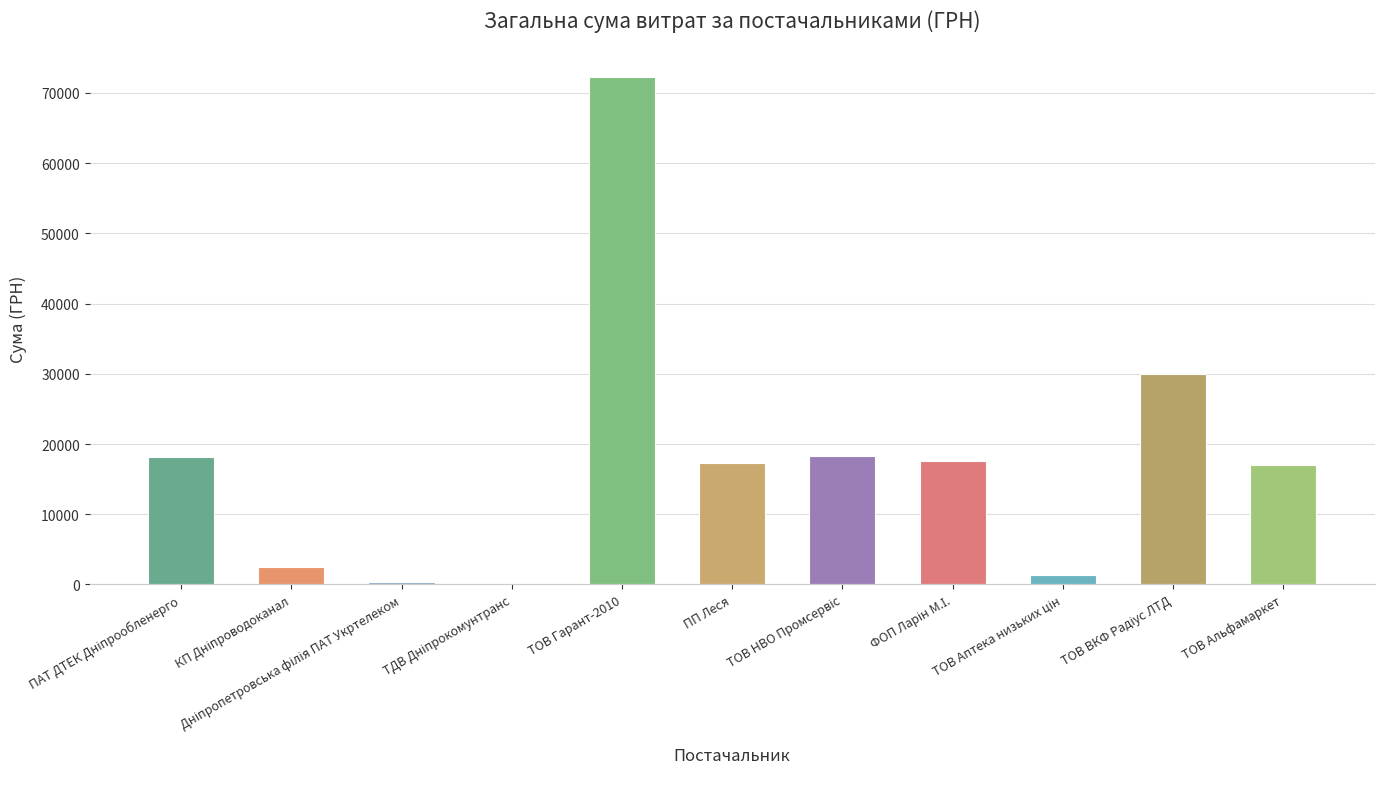

What is the sum of all values?

194877.1